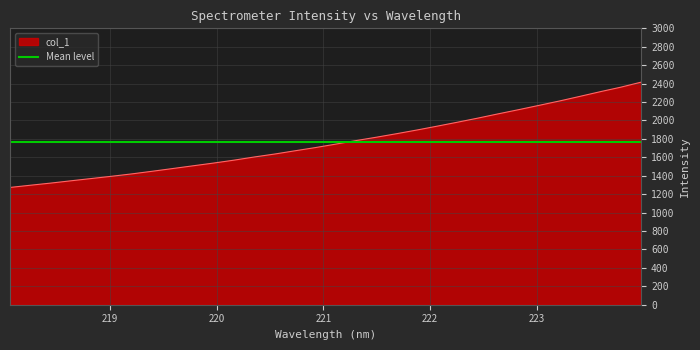

Approximately how many times larger is the value at 219.2067 compared to 220.1623?

0.9